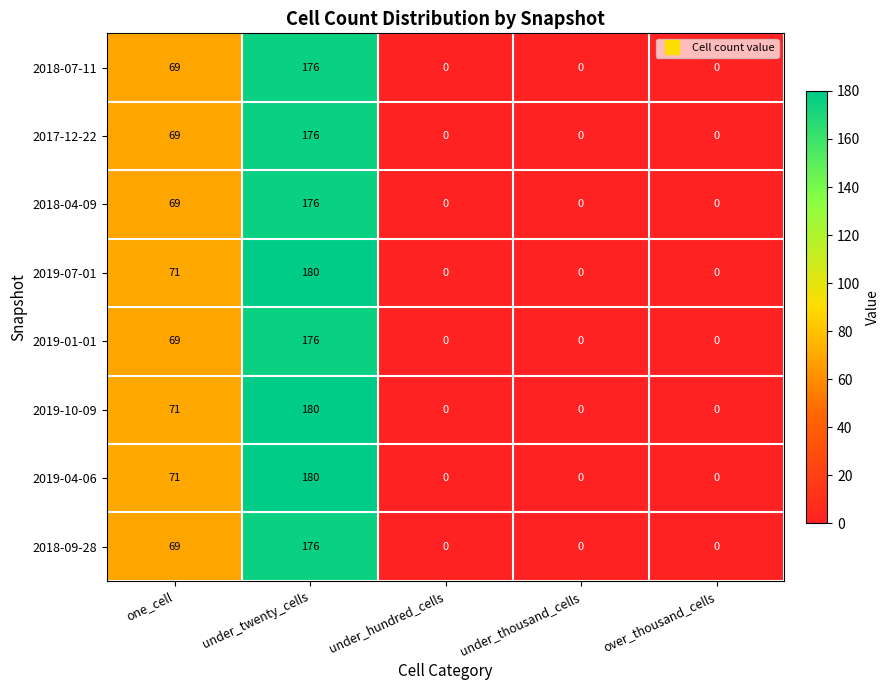

What is the difference between the 2019-07-01 values at under_hundred_cells and one_cell?

71